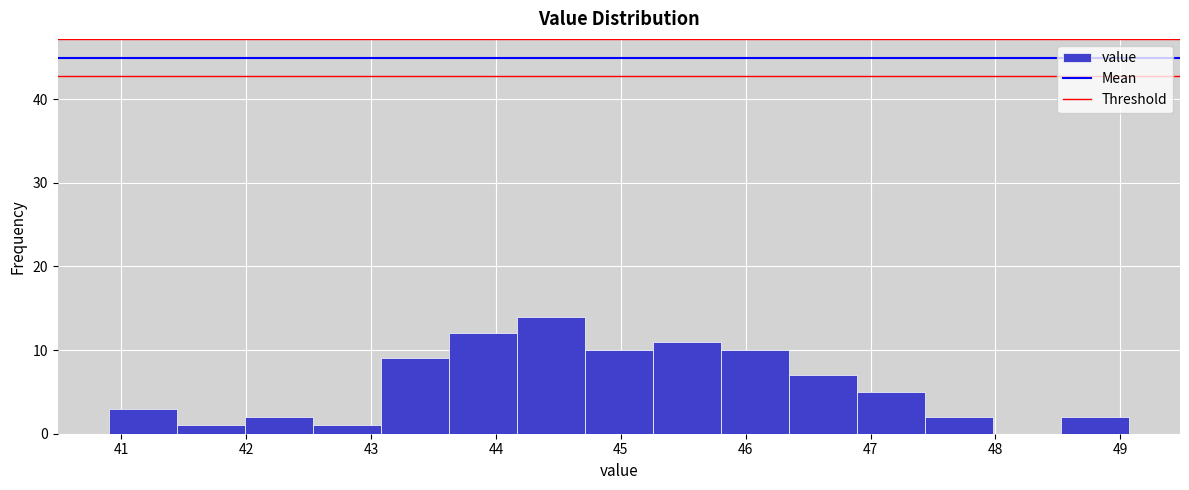

Reading left to right, transcribe this chart: for each bar, give the range it covers on the x-axis and its height. Neither the bar edges nor the heights are printed on the chart, so give them approximately, as read against the axes.

40.9 to 41.4: 3
41.4 to 42.0: 1
42.0 to 42.5: 2
42.5 to 43.1: 1
43.1 to 43.6: 9
43.6 to 44.2: 12
44.2 to 44.7: 14
44.7 to 45.3: 10
45.3 to 45.8: 11
45.8 to 46.3: 10
46.3 to 46.9: 7
46.9 to 47.4: 5
47.4 to 48.0: 2
48.0 to 48.5: 0
48.5 to 49.1: 2